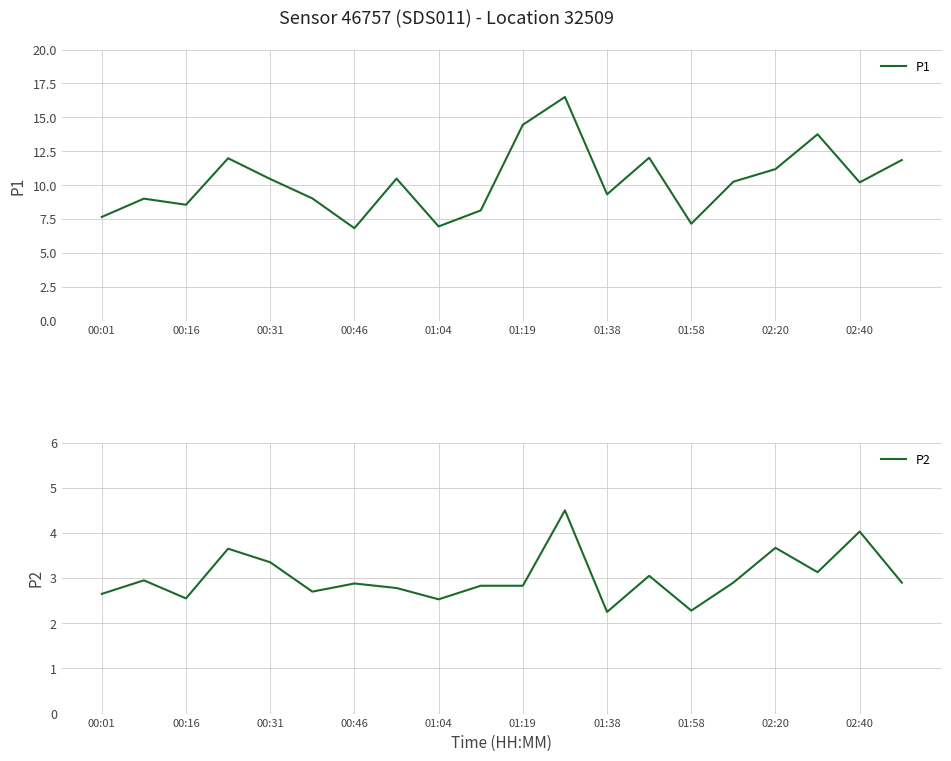

The P1 series shows 8.6 at 11. True or false?

False